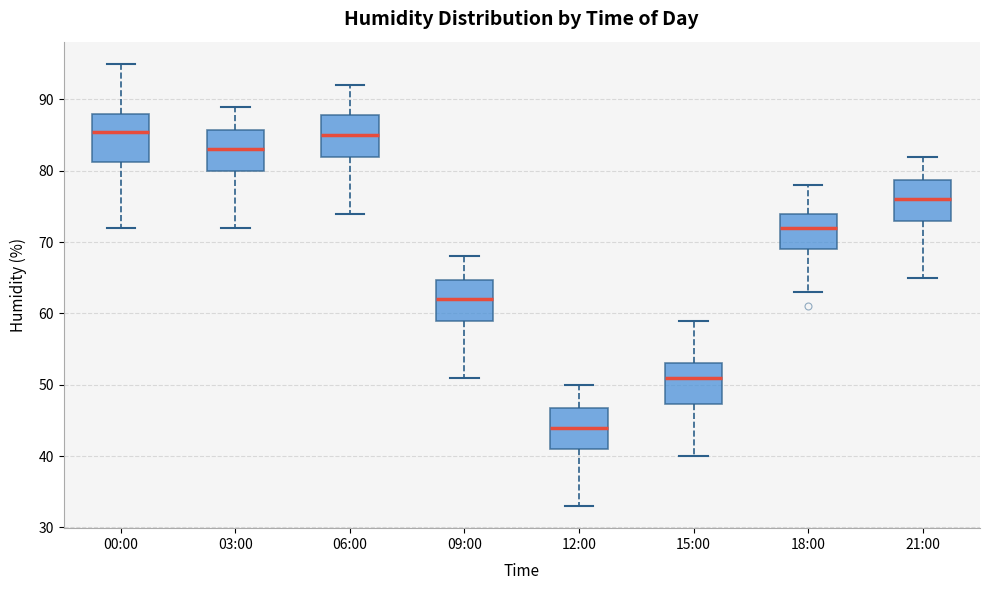

Reading left to right, read every box against the y-axis: the position of its median line, the range the box covers, and the ends of its whiskers. The values are not printed on the chart, so give them approximately, as read against the axis.

00:00: median 86, box 81 to 88, whiskers 72 to 95
03:00: median 83, box 80 to 86, whiskers 72 to 89
06:00: median 85, box 82 to 88, whiskers 74 to 92
09:00: median 62, box 59 to 65, whiskers 51 to 68
12:00: median 44, box 41 to 47, whiskers 33 to 50
15:00: median 51, box 47 to 53, whiskers 40 to 59
18:00: median 72, box 69 to 74, whiskers 63 to 78
21:00: median 76, box 73 to 79, whiskers 65 to 82